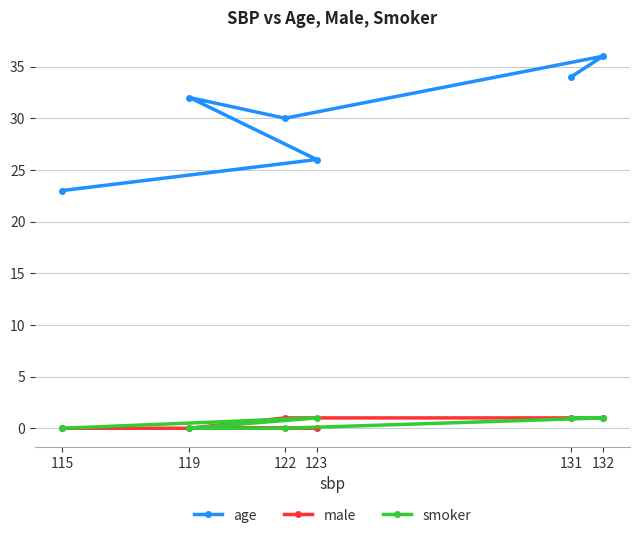

True or false: age and smoker cross at least once.

False